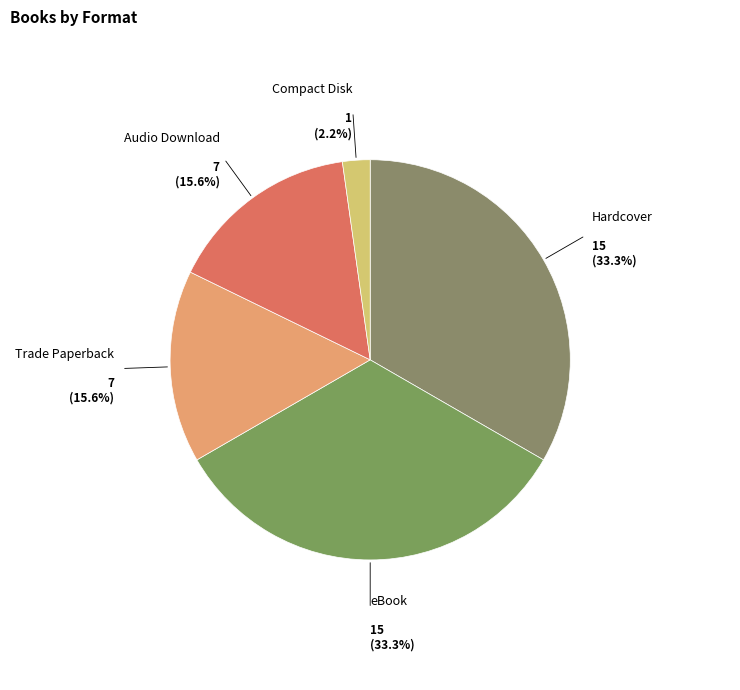

Approximately how many times larger is the value at Compact Disk compared to eBook?

0.1